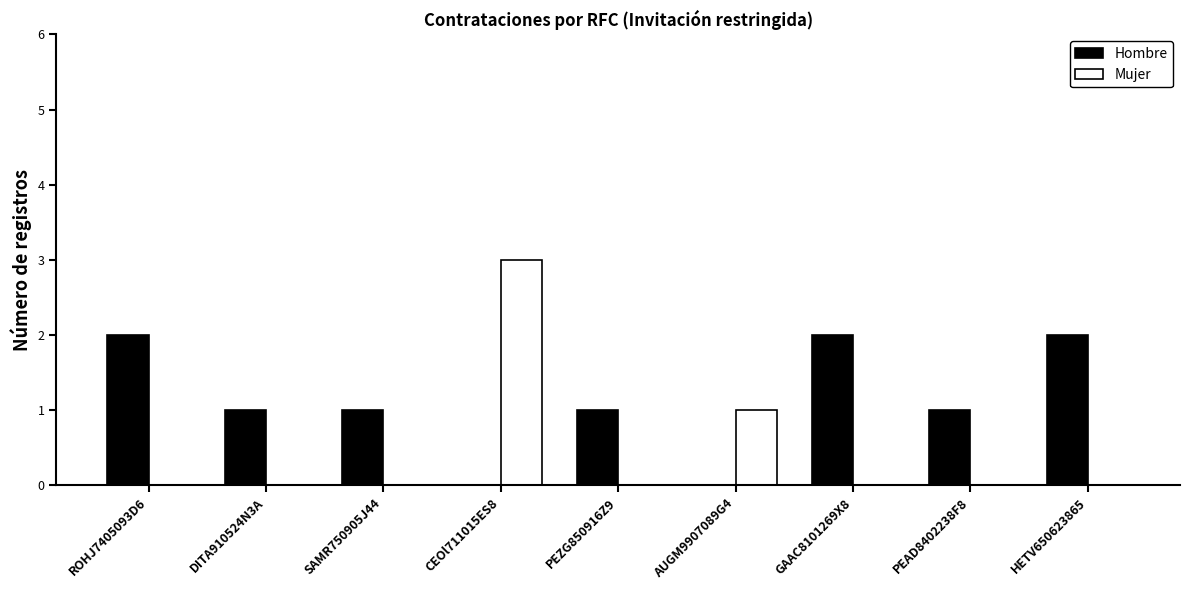

Which series changed the most between SAMR750905J44 and CEOl711015ES8?

Mujer